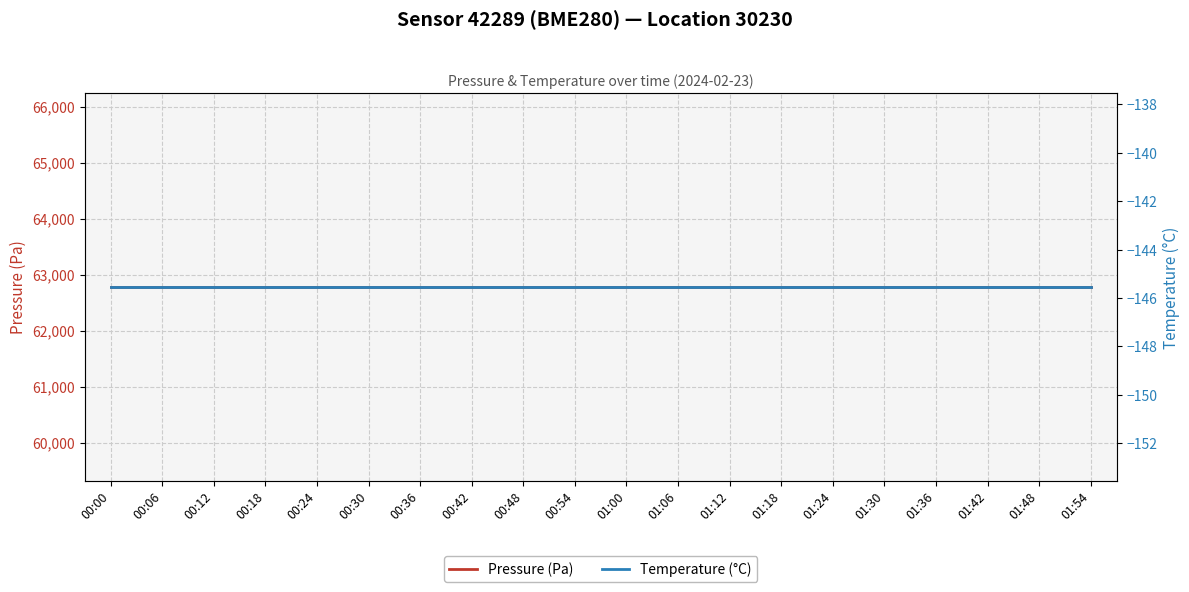

The value of Temperature (°C) at 01:42 is -47.5. True or false?

False